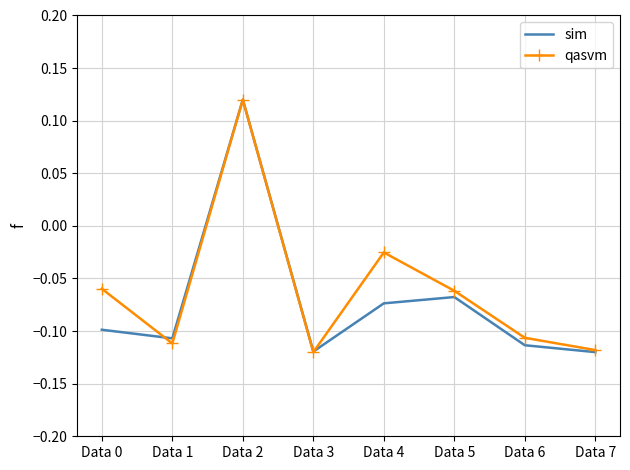

Is it true that sim equals -0.1 at Data 4?

True